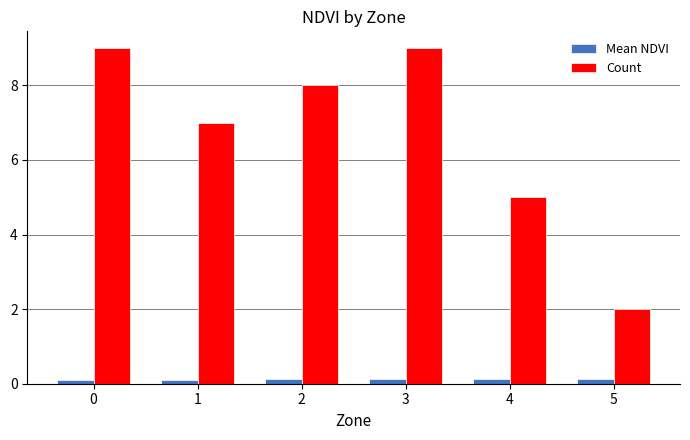

What is the sum of all Mean NDVI values?

0.7